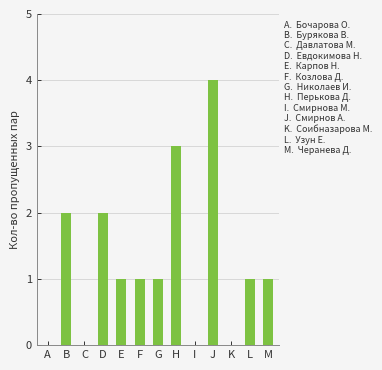

What is the greatest value displayed?

4